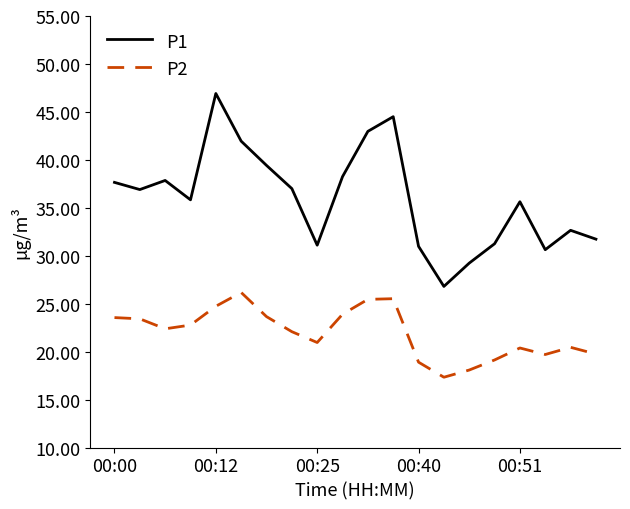

In P2, how many points are lower than both neighbors (excluding endpoints)?

4